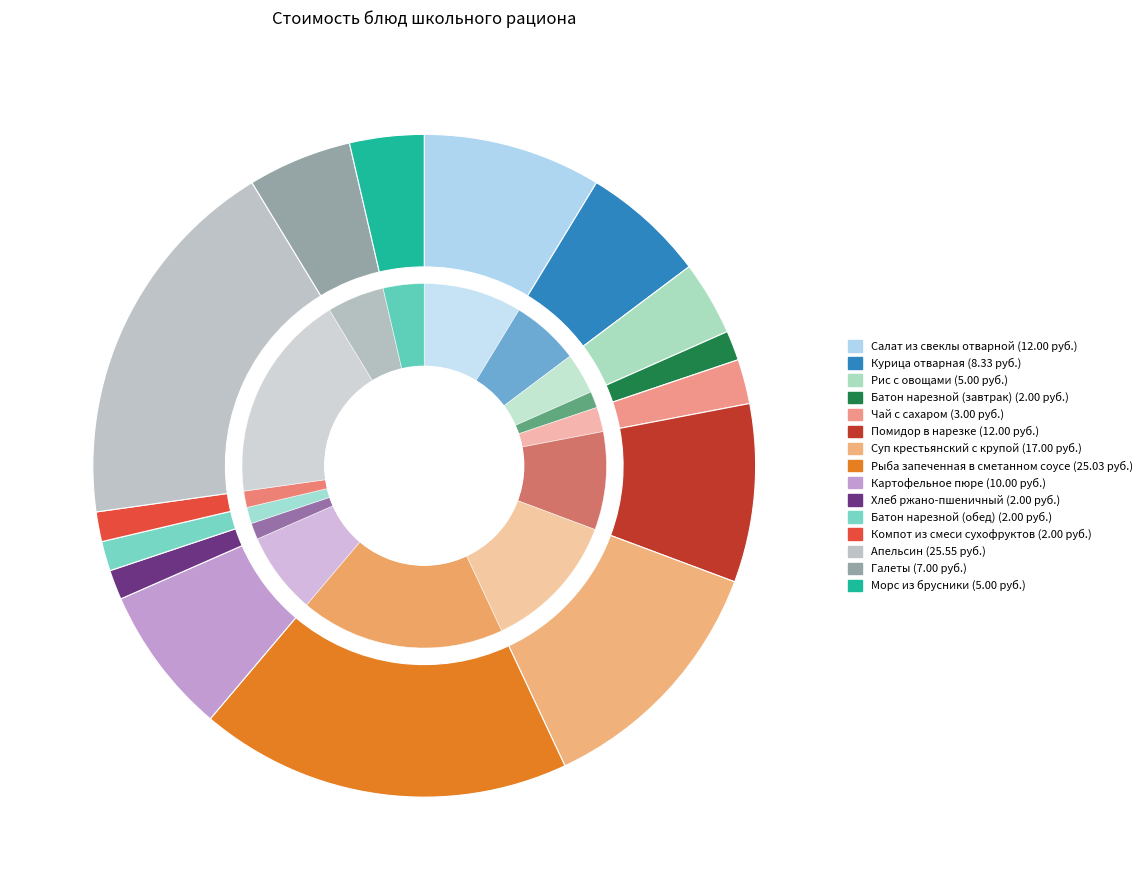

Rank the categories by value from lowest to highest.

Батон нарезной (завтрак), Хлеб ржано-пшеничный, Батон нарезной (обед), Компот из смеси сухофруктов, Чай с сахаром, Рис с овощами, Морс из брусники, Галеты, Курица отварная, Картофельное пюре, Салат из свеклы отварной, Помидор в нарезке, Суп крестьянский с крупой, Рыба запеченная в сметанном соусе, Апельсин